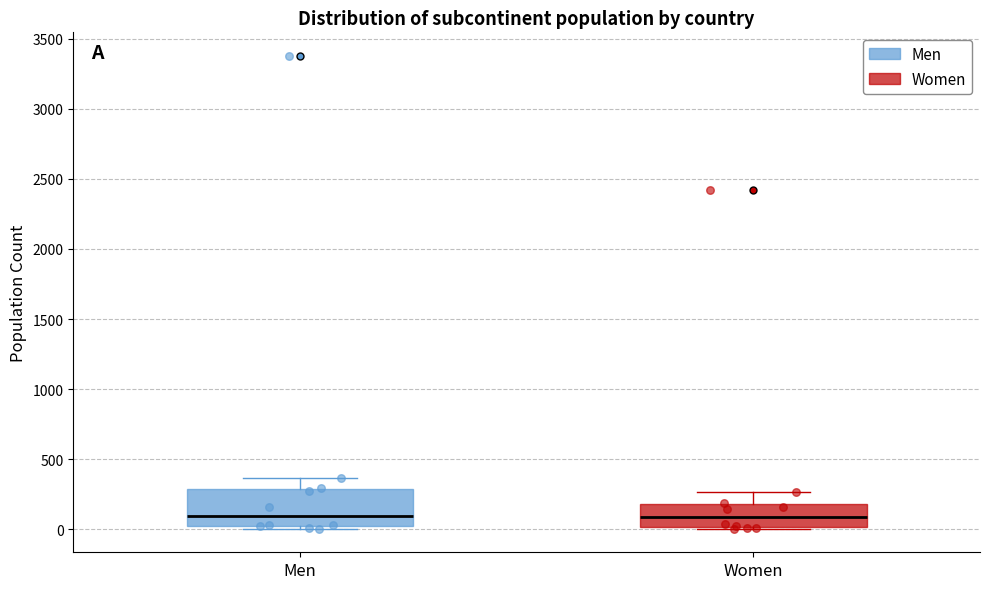

Where does the upper whisker of the box for Women end on the y-axis? The values are not printed on the chart, so give them approximately, as read against the axis.

250